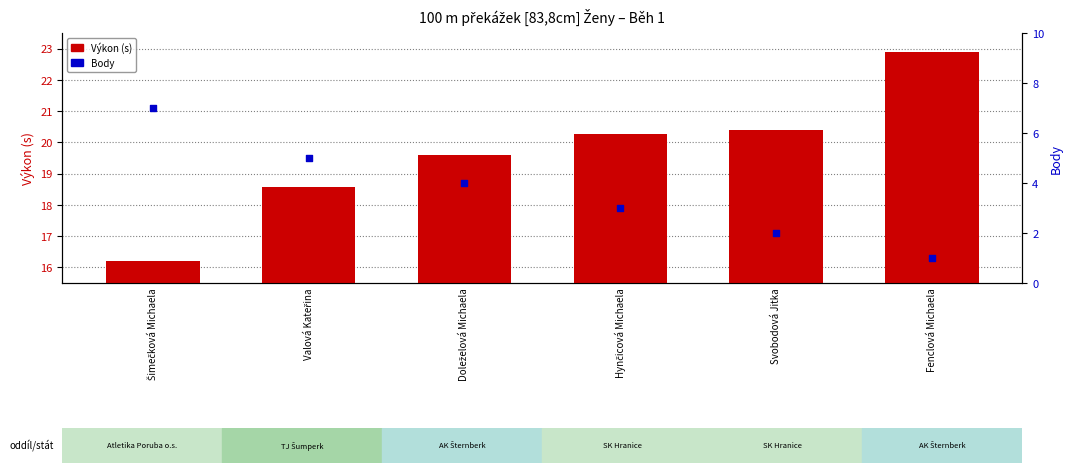

Is the value of Výkon (s) at Šimečková Michaela greater than the value of Body at Fenclová Michaela?

Yes